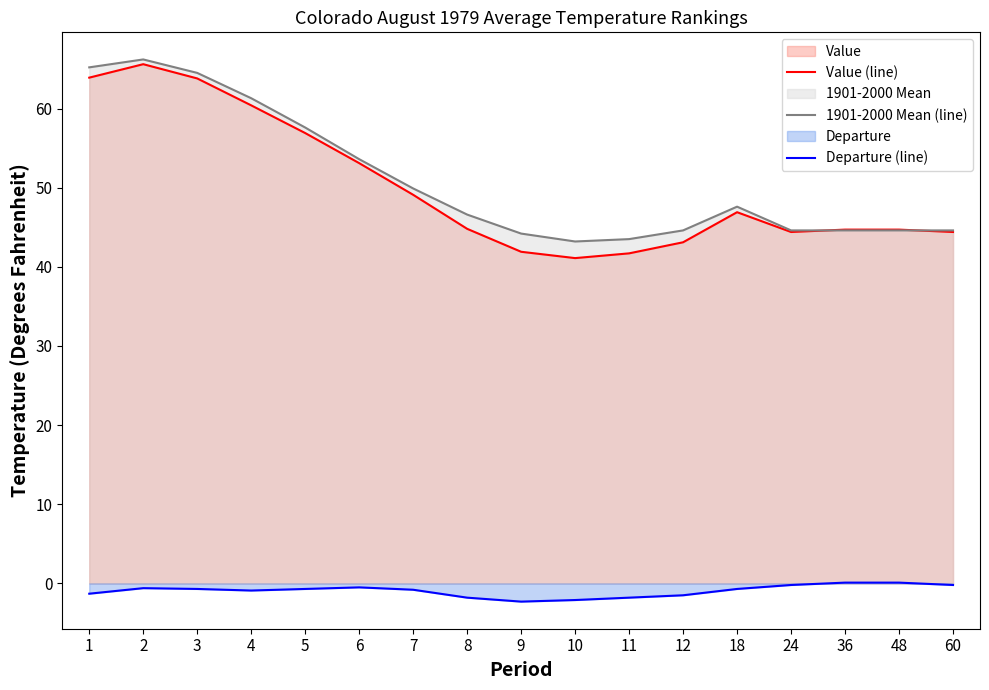

How many times do 1901-2000 Mean (line) and Value (line) cross each other?

2